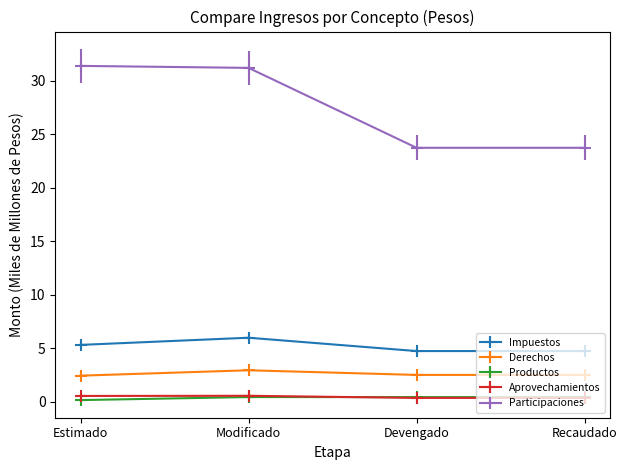

The value of Derechos at Recaudado is 3.6. True or false?

False